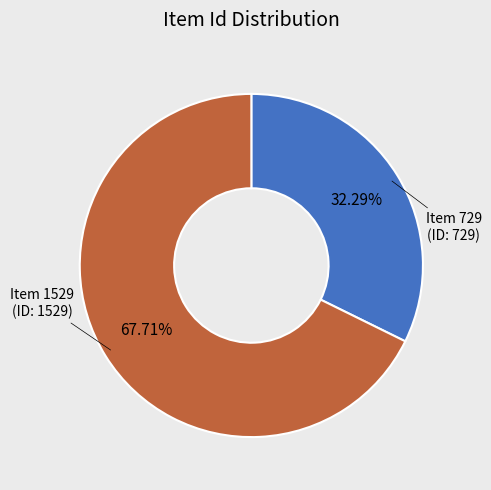

Count the number of slices in the pie.

2